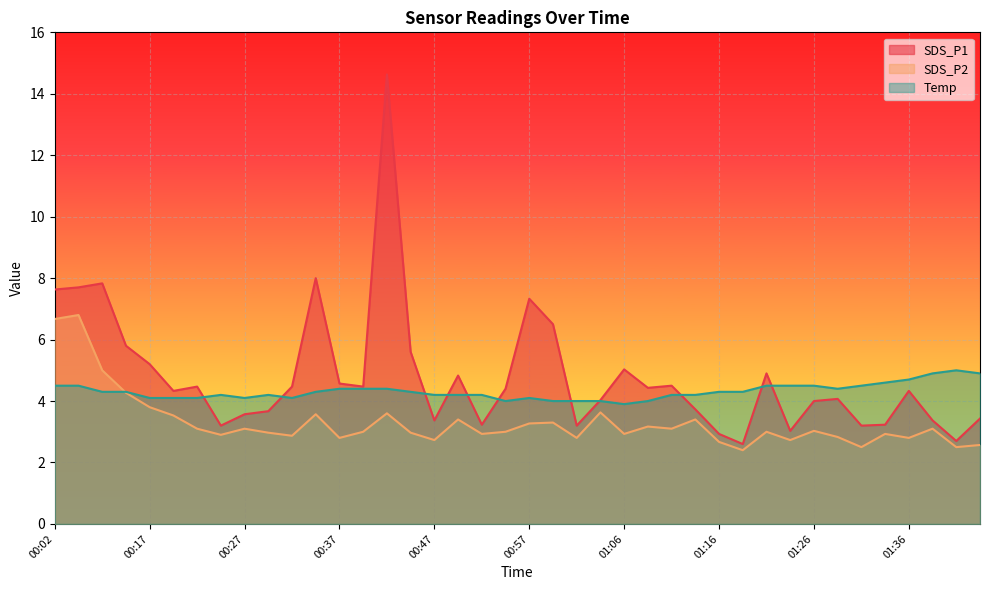

The SDS_P1 series shows 1.5 at 00:22. True or false?

False